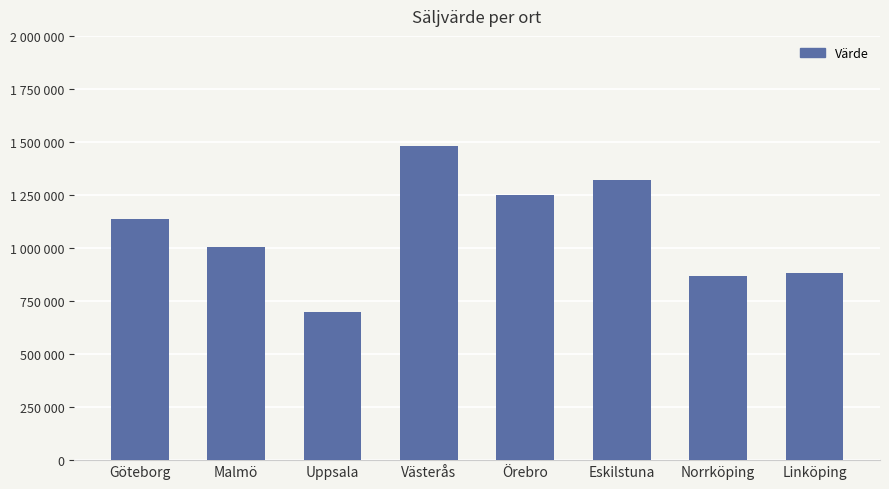

Reading left to right, list all the values displayed in this chart.

1135200	1004000	697000	1482000	1252000	1322000	868000	884000